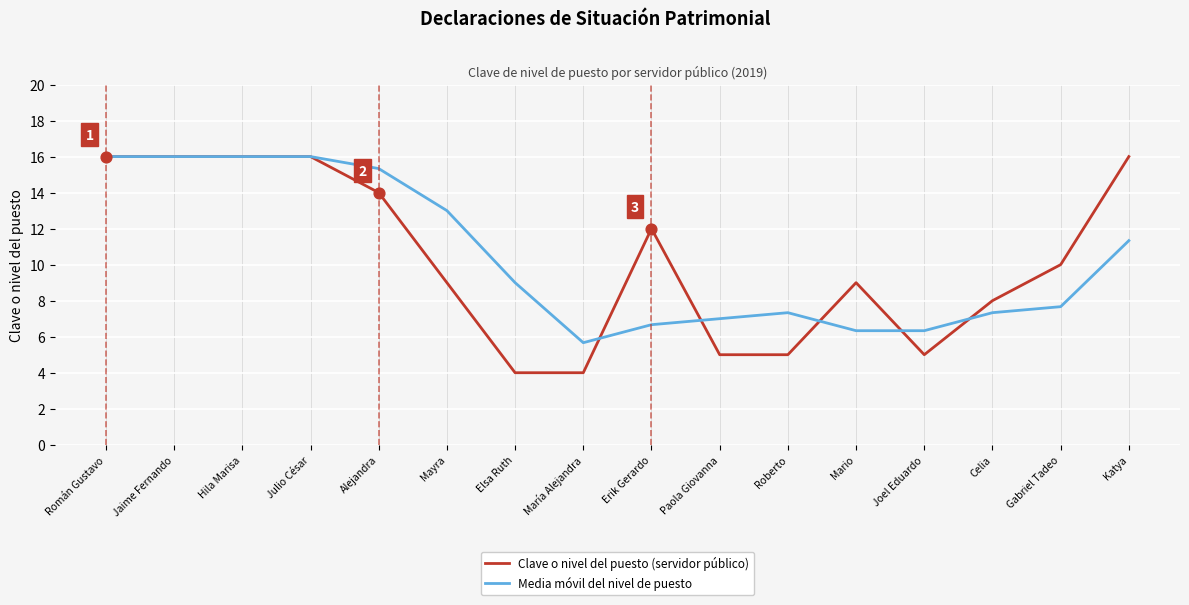

Between Erik Gerardo and Roberto, which series saw the biggest shift?

Clave o nivel del puesto (servidor público)